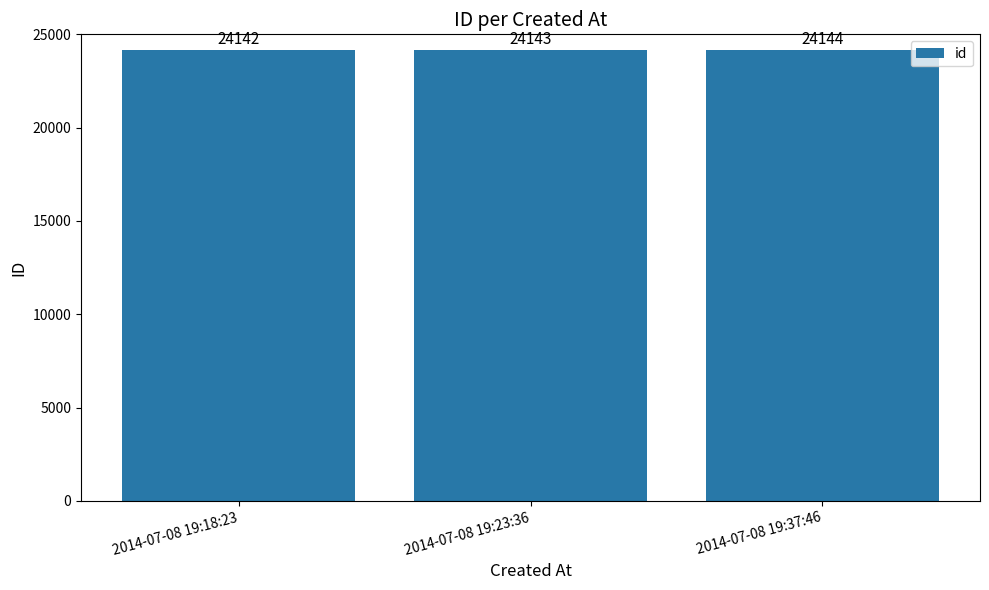

What value does the data have at 2014-07-08 19:23:36?

24143